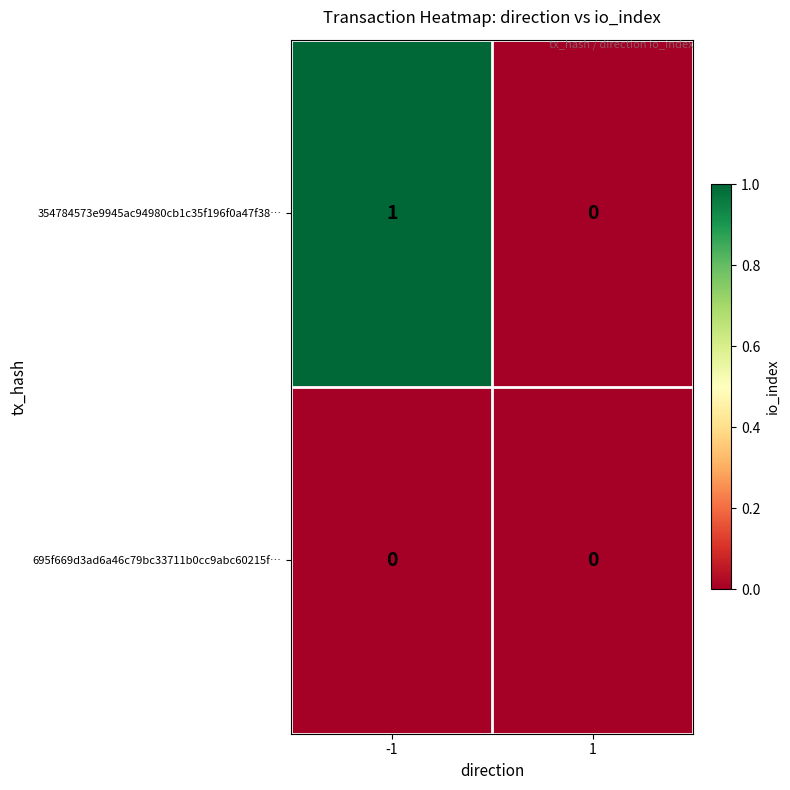

Rank the series by their maximum value, from lowest to highest.

695f669d3ad6a46c79bc33711b0cc9abc60215f…, 354784573e9945ac94980cb1c35f196f0a47f38…